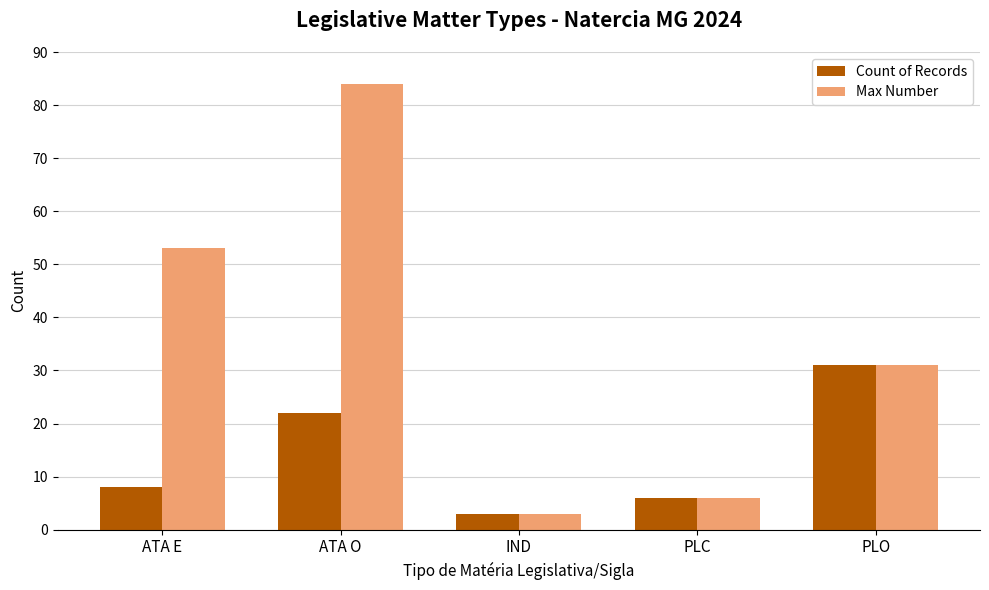

What is the average value of the Max Number series?

35